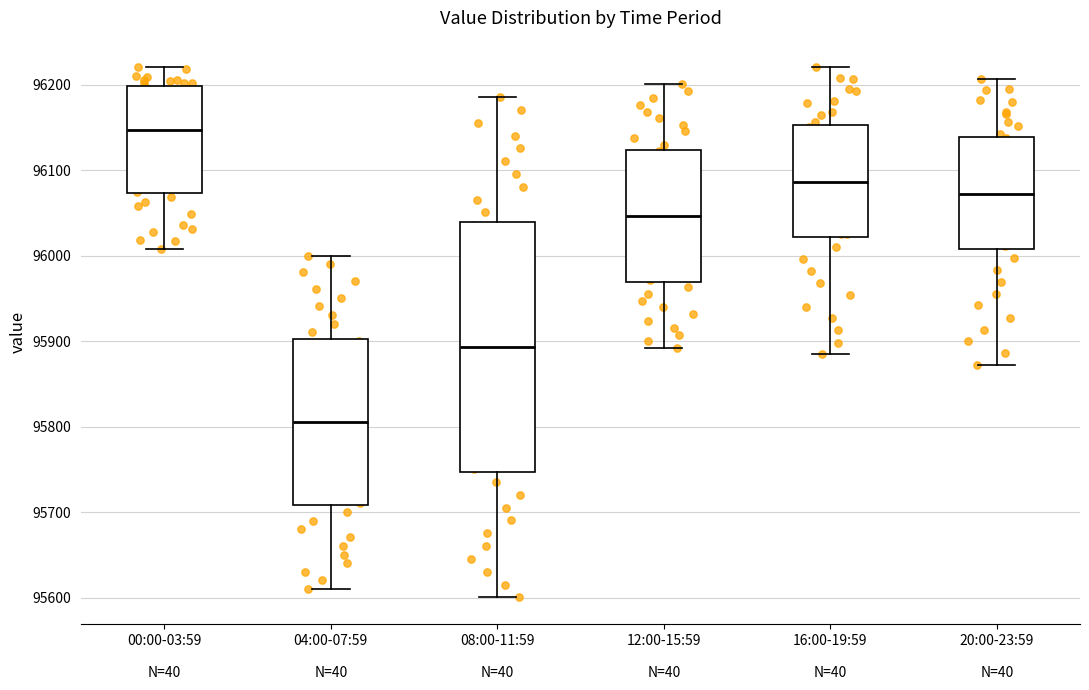

Reading left to right, read every box against the y-axis: the position of its median line, the range the box covers, and the ends of its whiskers. The values are not printed on the chart, so give them approximately, as read against the axis.

00:00-03:59 N=40: median 96150, box 96070 to 96200, whiskers 96010 to 96220
04:00-07:59 N=40: median 95810, box 95710 to 95900, whiskers 95610 to 96000
08:00-11:59 N=40: median 95890, box 95750 to 96040, whiskers 95600 to 96190
12:00-15:59 N=40: median 96050, box 95970 to 96120, whiskers 95890 to 96200
16:00-19:59 N=40: median 96090, box 96020 to 96150, whiskers 95880 to 96220
20:00-23:59 N=40: median 96070, box 96010 to 96140, whiskers 95870 to 96210